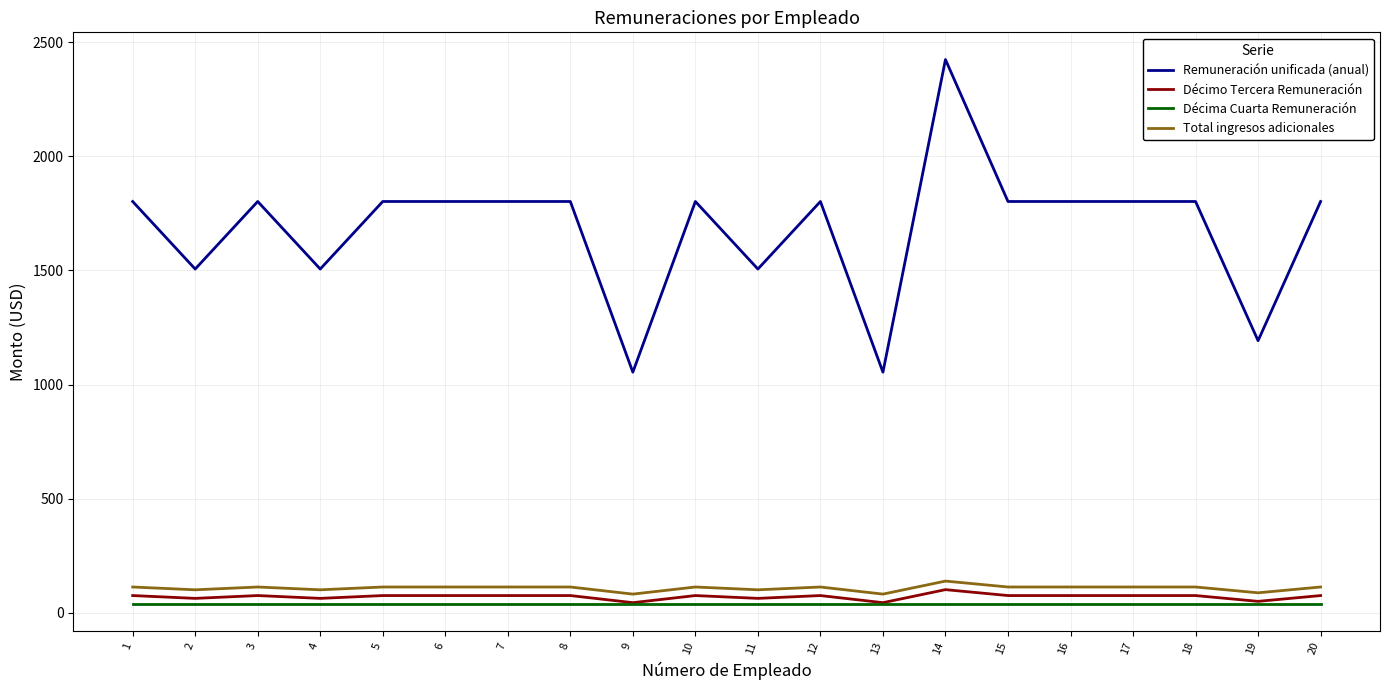

At which category is the sum across all series the highest?

14